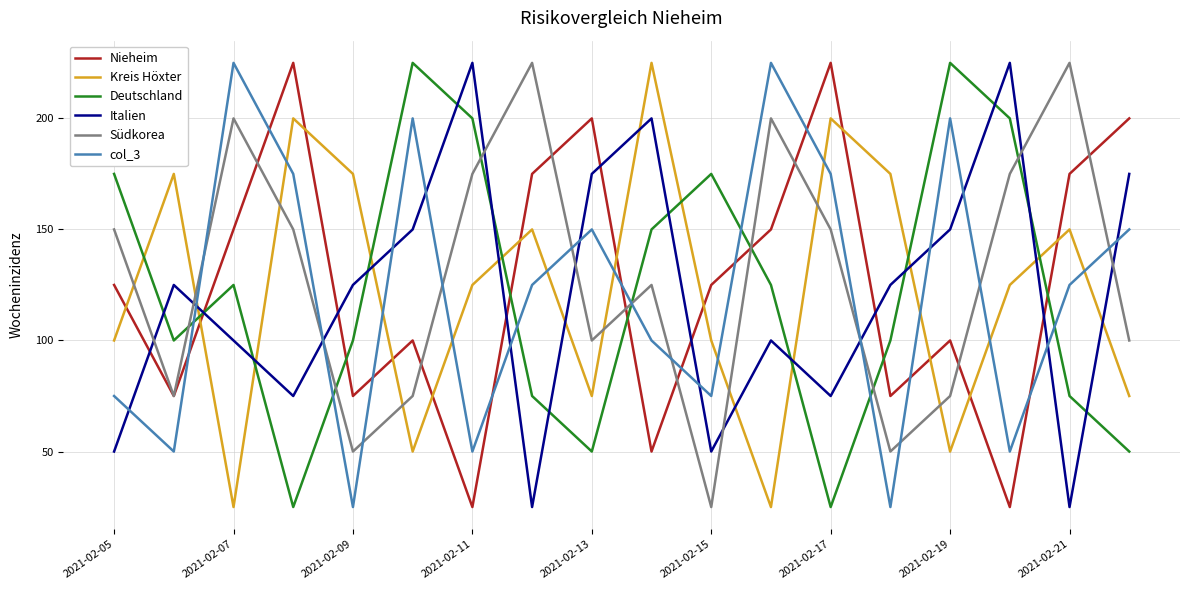

What is the minimum value for Italien?

25